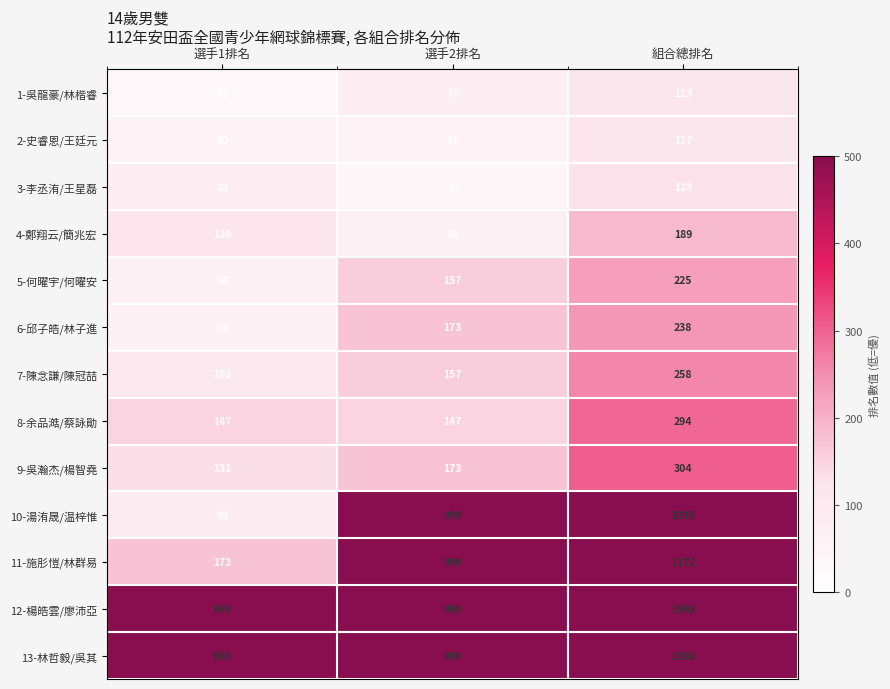

What is the difference between the maximum and minimum values in the 6-邱子皓/林子進 series?

173